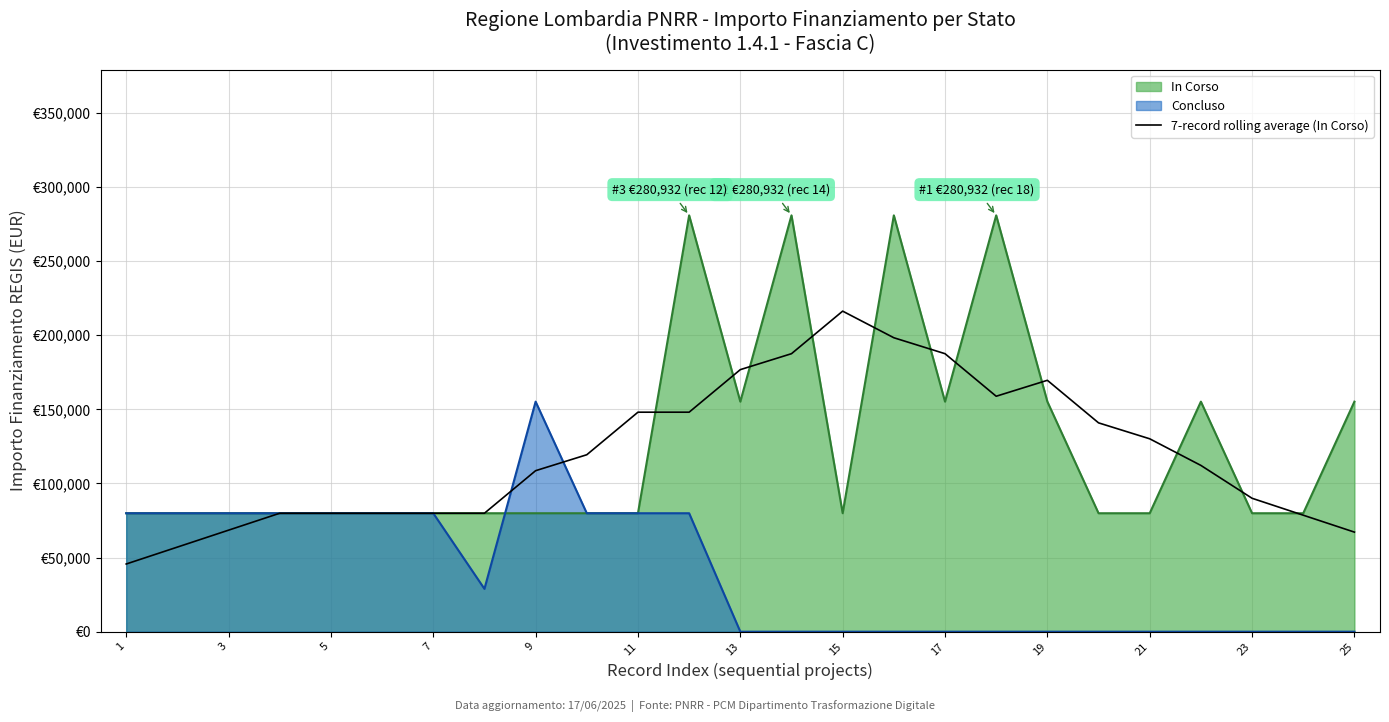

What are all the series names shown in the legend?

In Corso, Concluso, 7-record rolling average (In Corso)